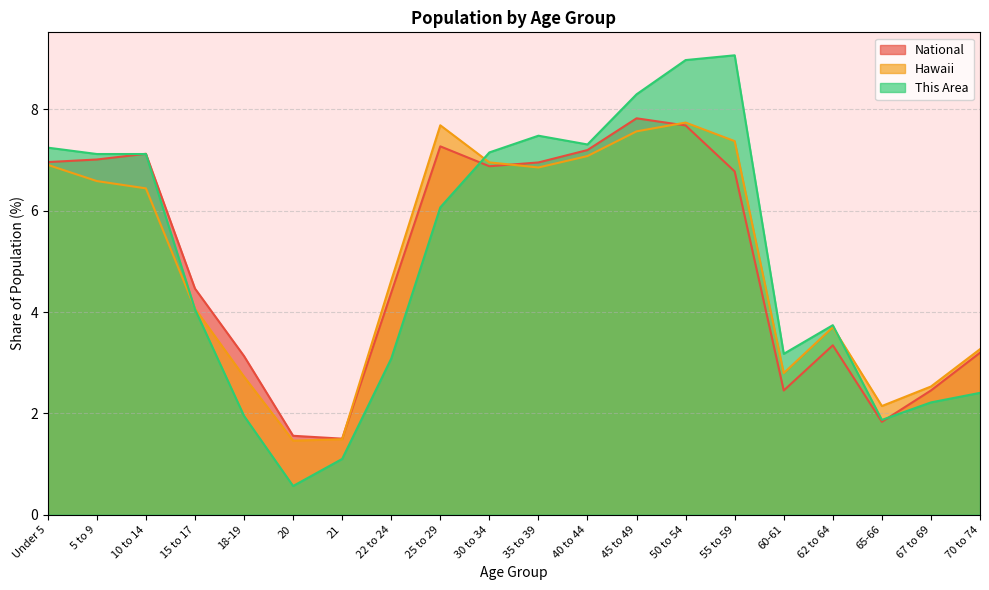

Which has a higher value, 50 to 54 or 30 to 34?

50 to 54